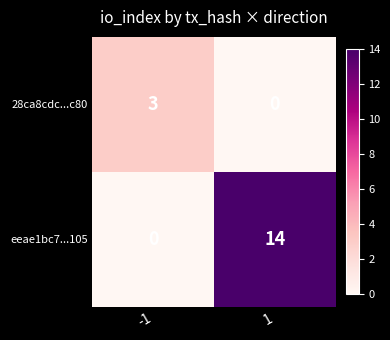

At which category is the sum across all series the highest?

1